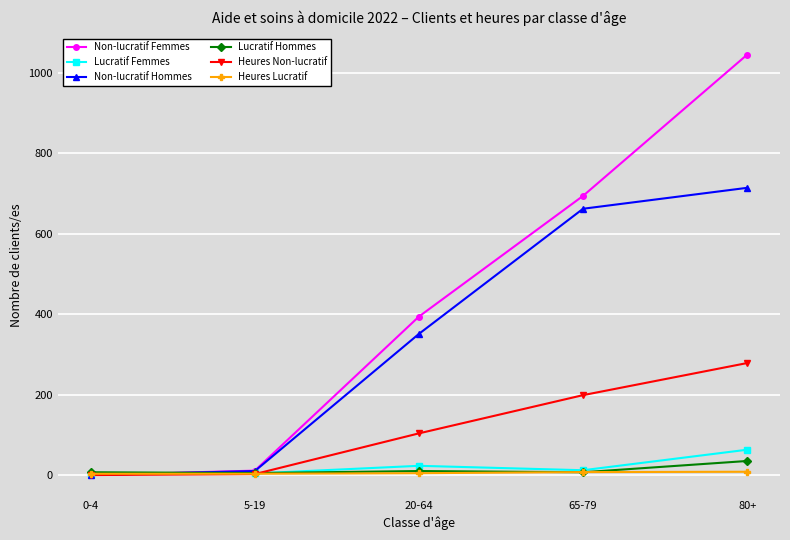

Which series has the largest range (max minus min)?

Non-lucratif Femmes